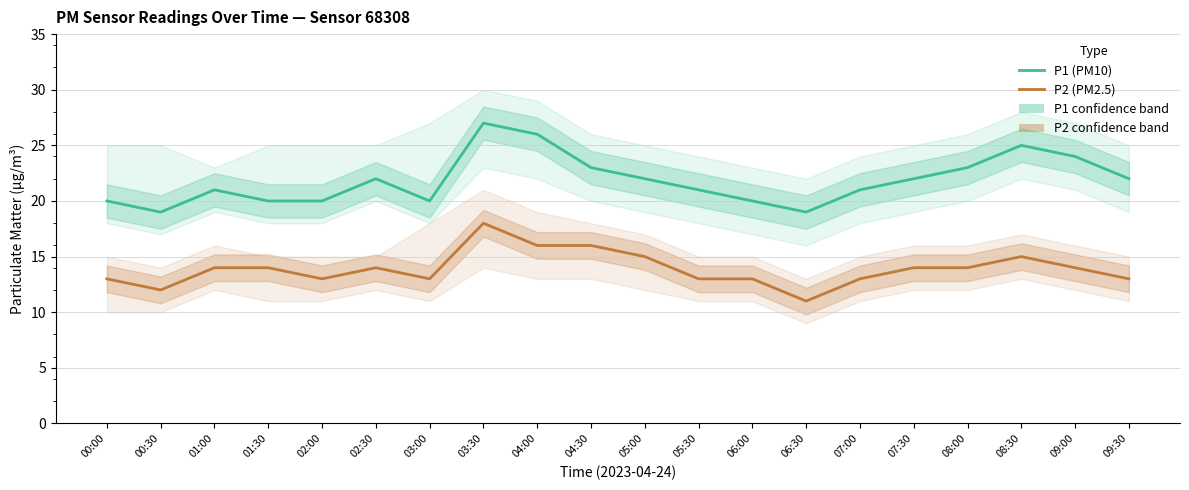

At which category is the sum across all series the highest?

03:30